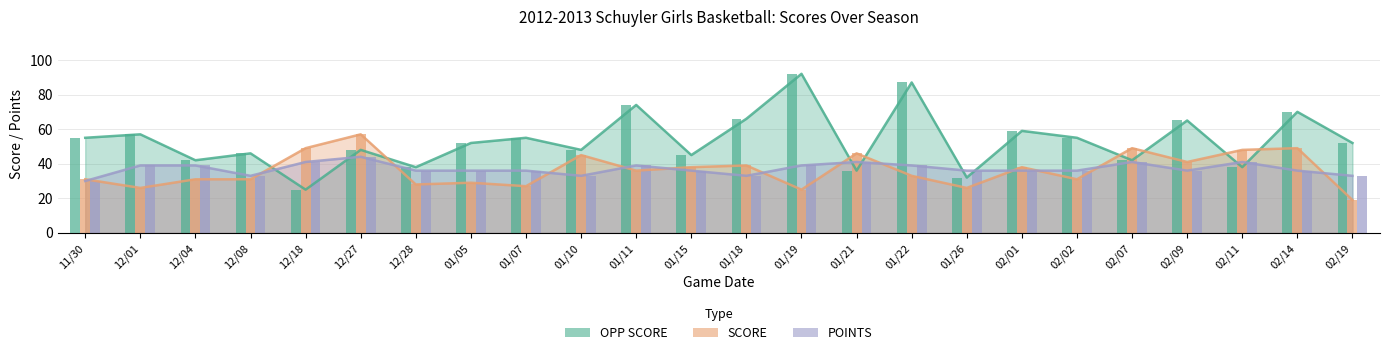

How many values in the OPP SCORE series are below 52?

11